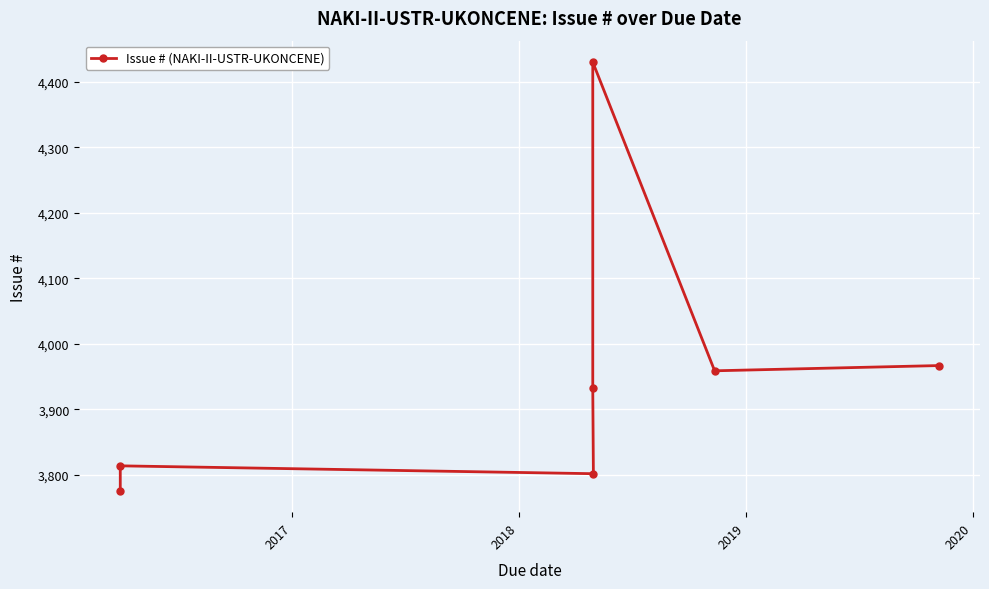

The chart shows a value of 3802 at 2018. True or false?

True